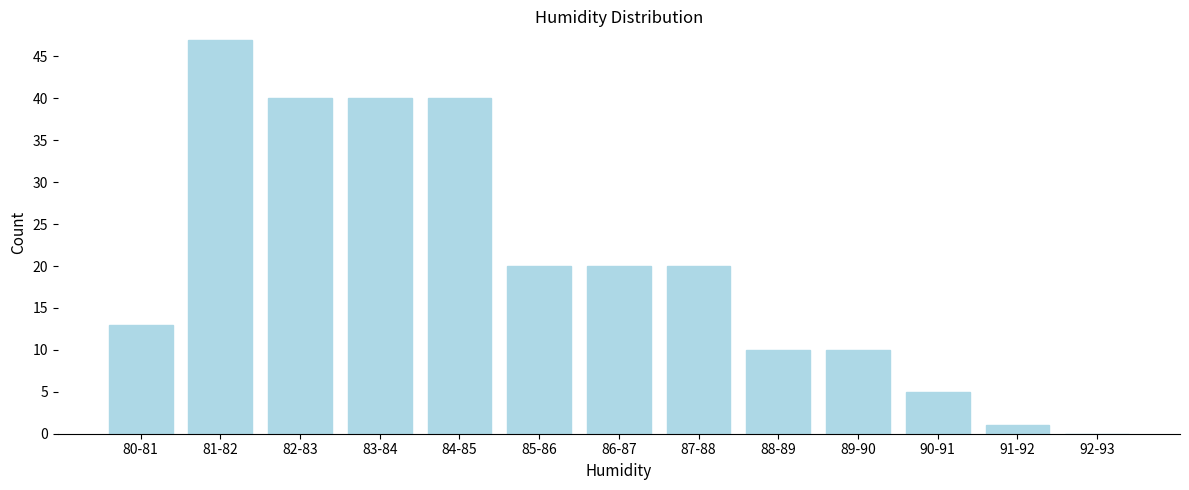

Reading right to left, extract all data points from this chart.

92-93=0	91-92=1	90-91=5	89-90=10	88-89=10	87-88=20	86-87=20	85-86=20	84-85=40	83-84=40	82-83=40	81-82=47	80-81=13